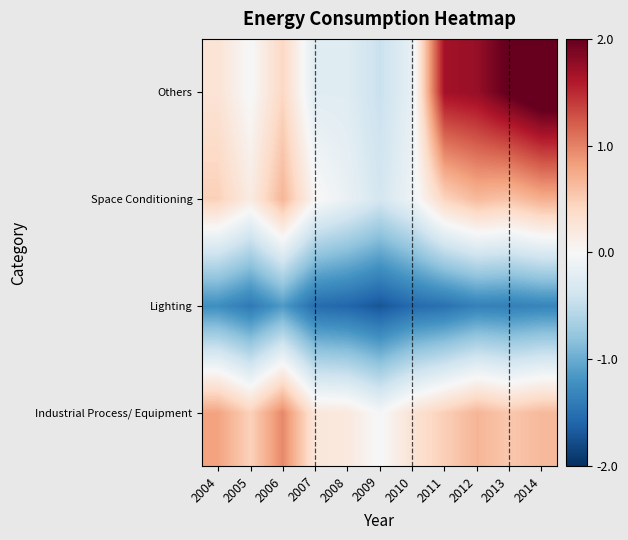

What is the maximum value shown in the chart?

2.3